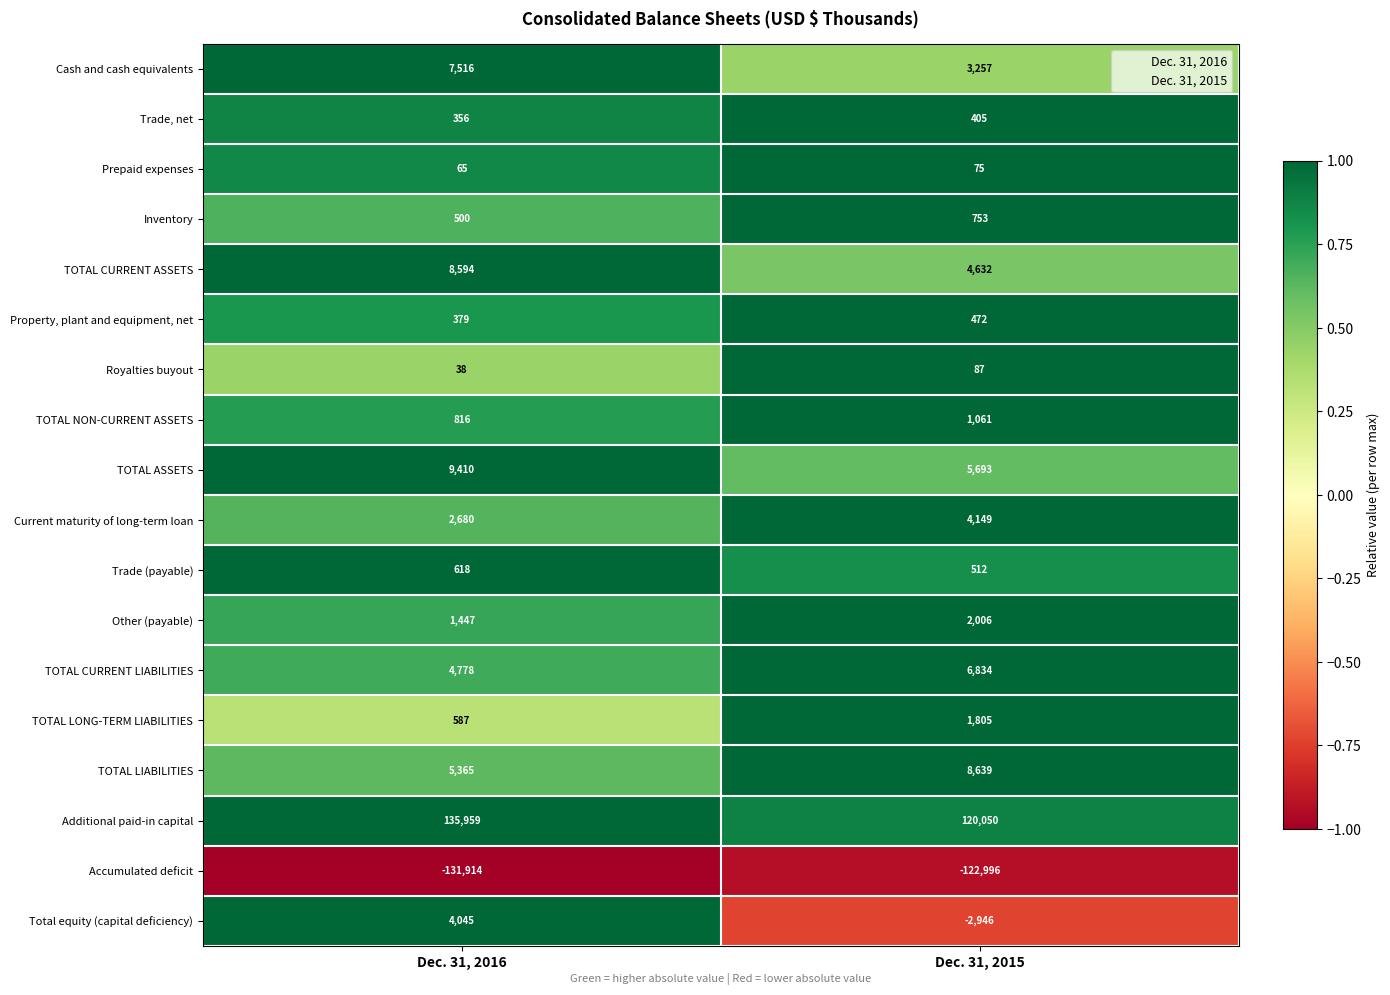

At which category is the sum across all series the highest?

Dec. 31, 2016